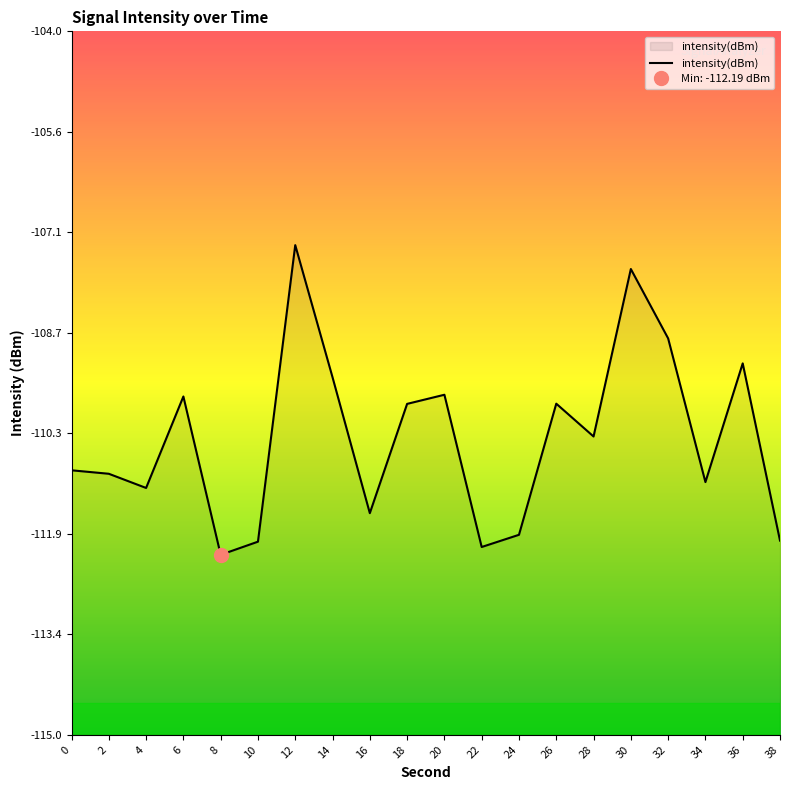

Is it true that the value at 28 is -190.0?

False